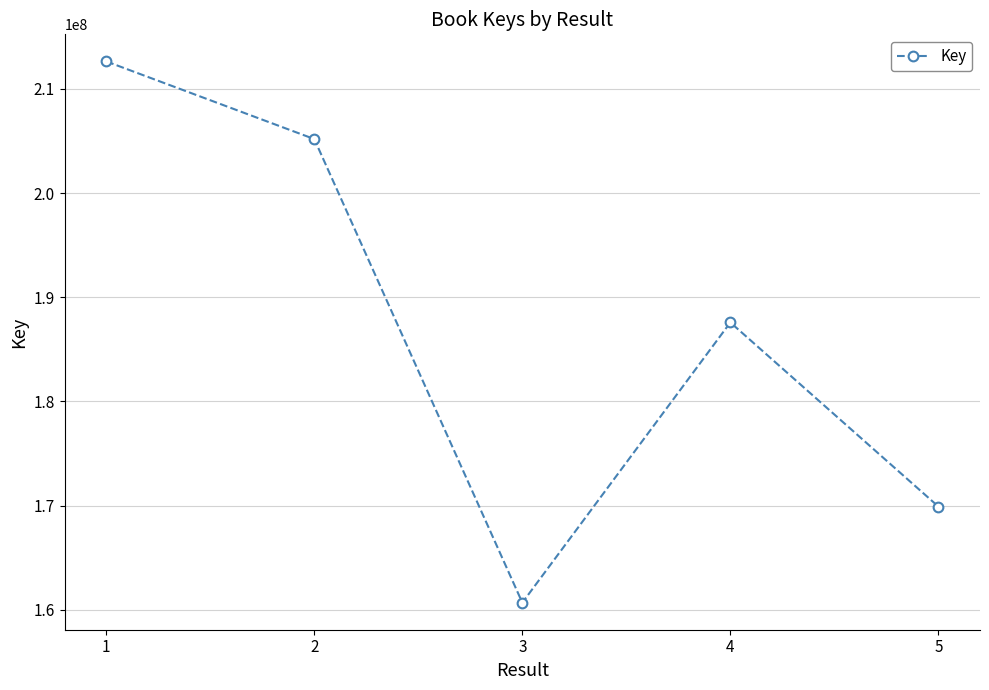

What is the minimum value shown in the chart?

160669428